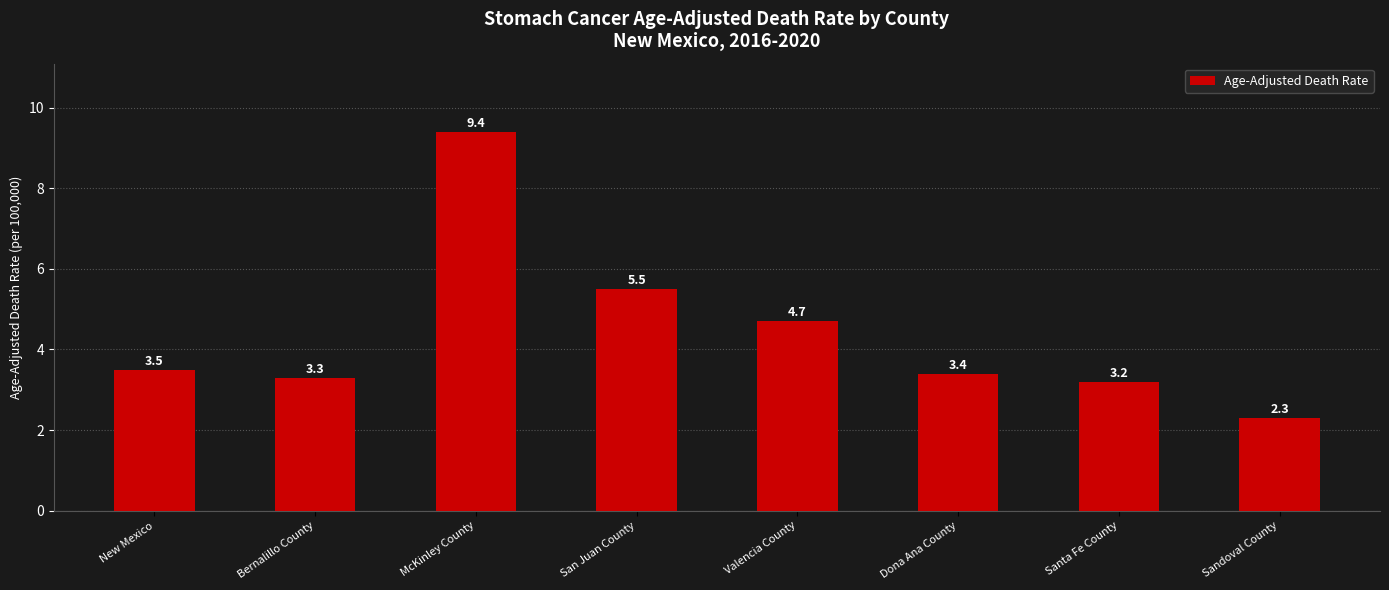

Approximately how many times larger is the value at Dona Ana County compared to Sandoval County?

1.5